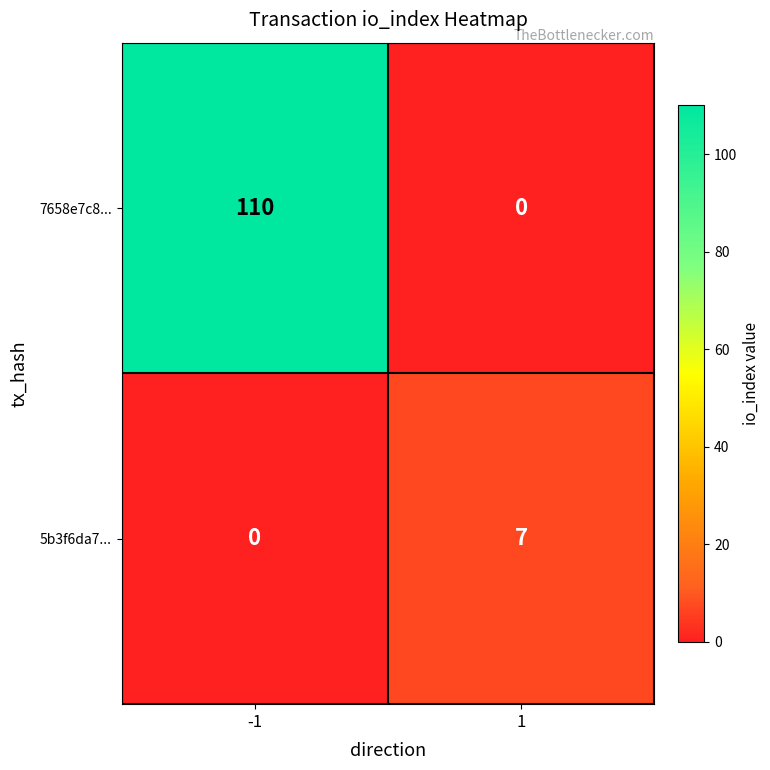

What is the spread (max minus min) of values at 1?

7